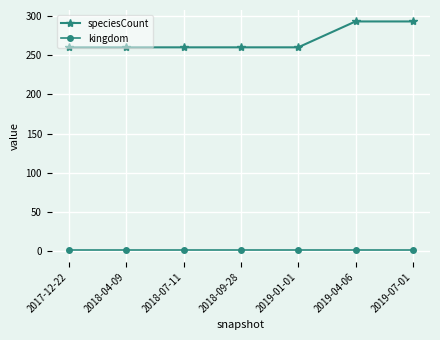

True or false: kingdom and speciesCount intersect in this chart.

False